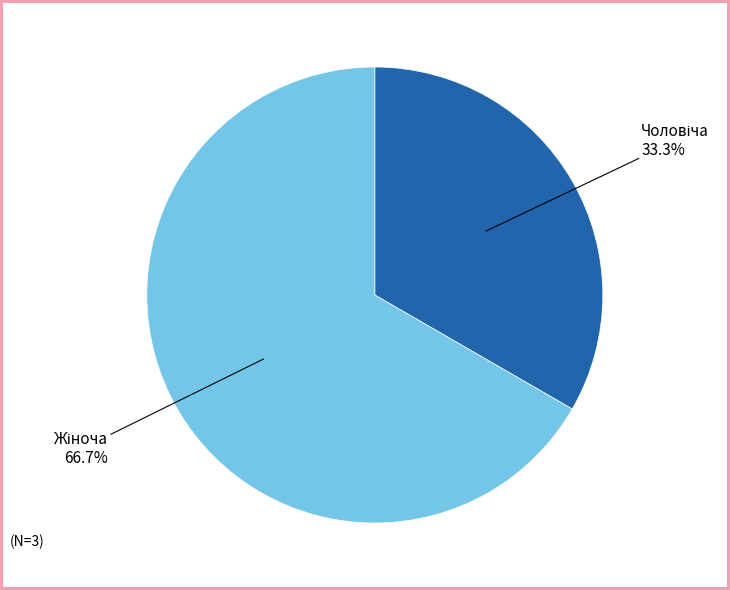

Is there any slice that represents more than half of the pie?

Yes